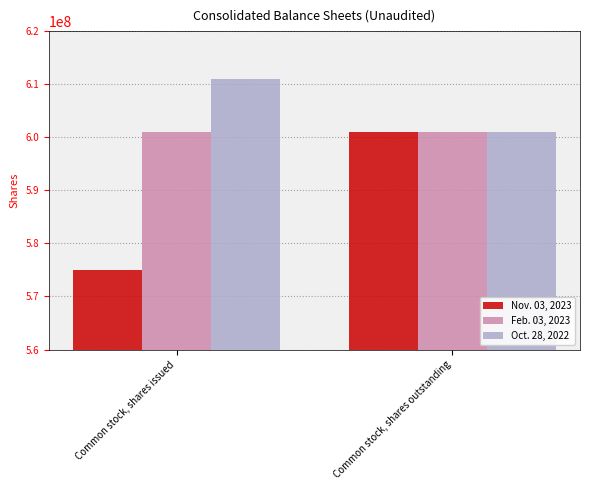

Reading left to right, extract all data points from this chart.

Nov. 03, 2023: 575000000	601000000
Feb. 03, 2023: 601000000	601000000
Oct. 28, 2022: 611000000	601000000